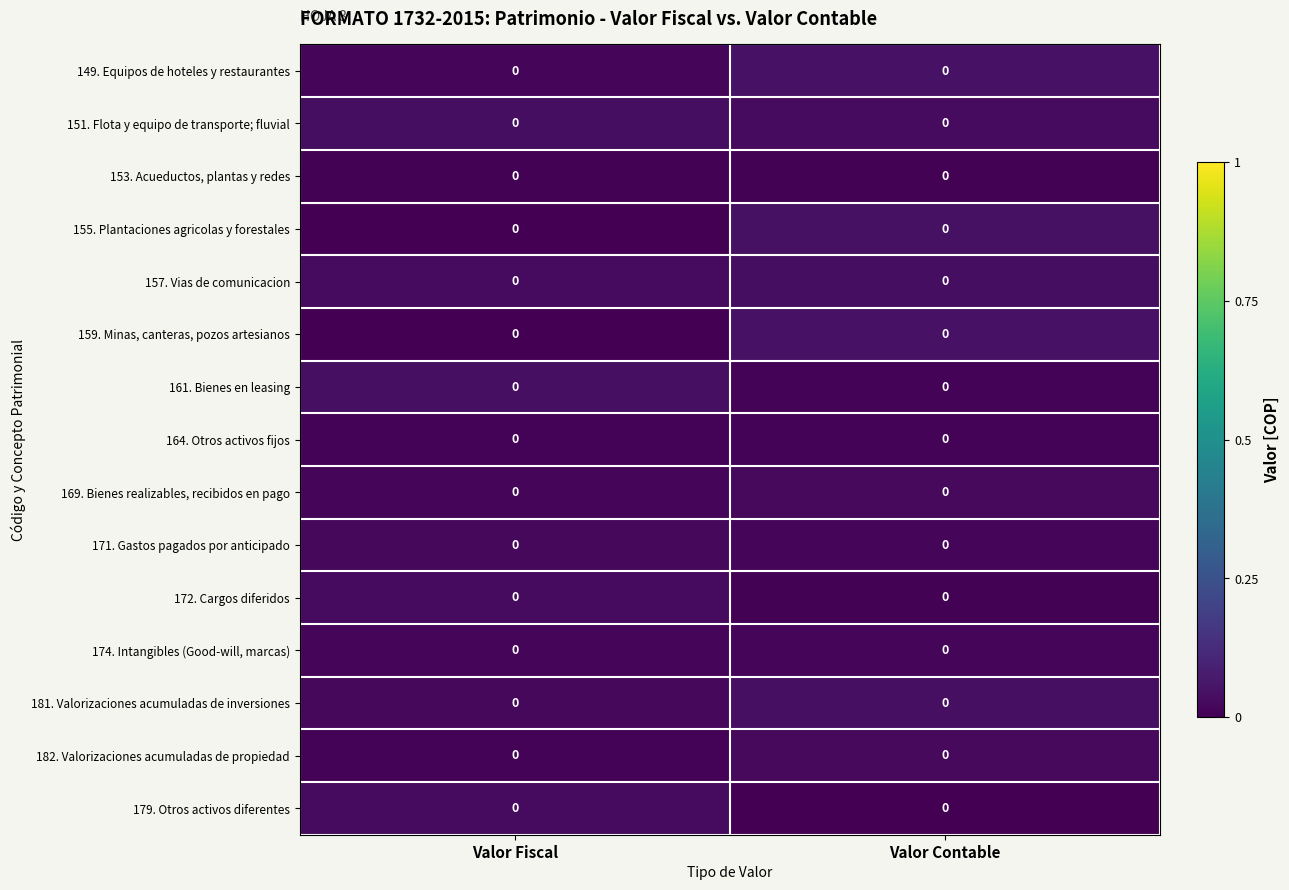

Reading right to left, extract all data points from this chart.

149. Equipos de hoteles y restaurantes: Valor Contable=0.0	Valor Fiscal=0.0
151. Flota y equipo de transporte; fluvial: Valor Contable=0.0	Valor Fiscal=0.0
153. Acueductos, plantas y redes: Valor Contable=0.0	Valor Fiscal=0.0
155. Plantaciones agricolas y forestales: Valor Contable=0.0	Valor Fiscal=0.0
157. Vias de comunicacion: Valor Contable=0.0	Valor Fiscal=0.0
159. Minas, canteras, pozos artesianos: Valor Contable=0.0	Valor Fiscal=0.0
161. Bienes en leasing: Valor Contable=0.0	Valor Fiscal=0.0
164. Otros activos fijos: Valor Contable=0.0	Valor Fiscal=0.0
169. Bienes realizables, recibidos en pago: Valor Contable=0.0	Valor Fiscal=0.0
171. Gastos pagados por anticipado: Valor Contable=0.0	Valor Fiscal=0.0
172. Cargos diferidos: Valor Contable=0.0	Valor Fiscal=0.0
174. Intangibles (Good-will, marcas): Valor Contable=0.0	Valor Fiscal=0.0
181. Valorizaciones acumuladas de inversiones: Valor Contable=0.0	Valor Fiscal=0.0
182. Valorizaciones acumuladas de propiedad: Valor Contable=0.0	Valor Fiscal=0.0
179. Otros activos diferentes: Valor Contable=0.0	Valor Fiscal=0.0